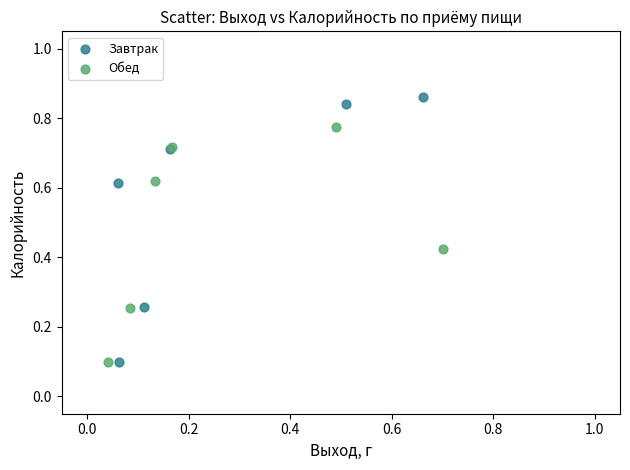

Which series has the largest Y range (max minus min)?

Завтрак